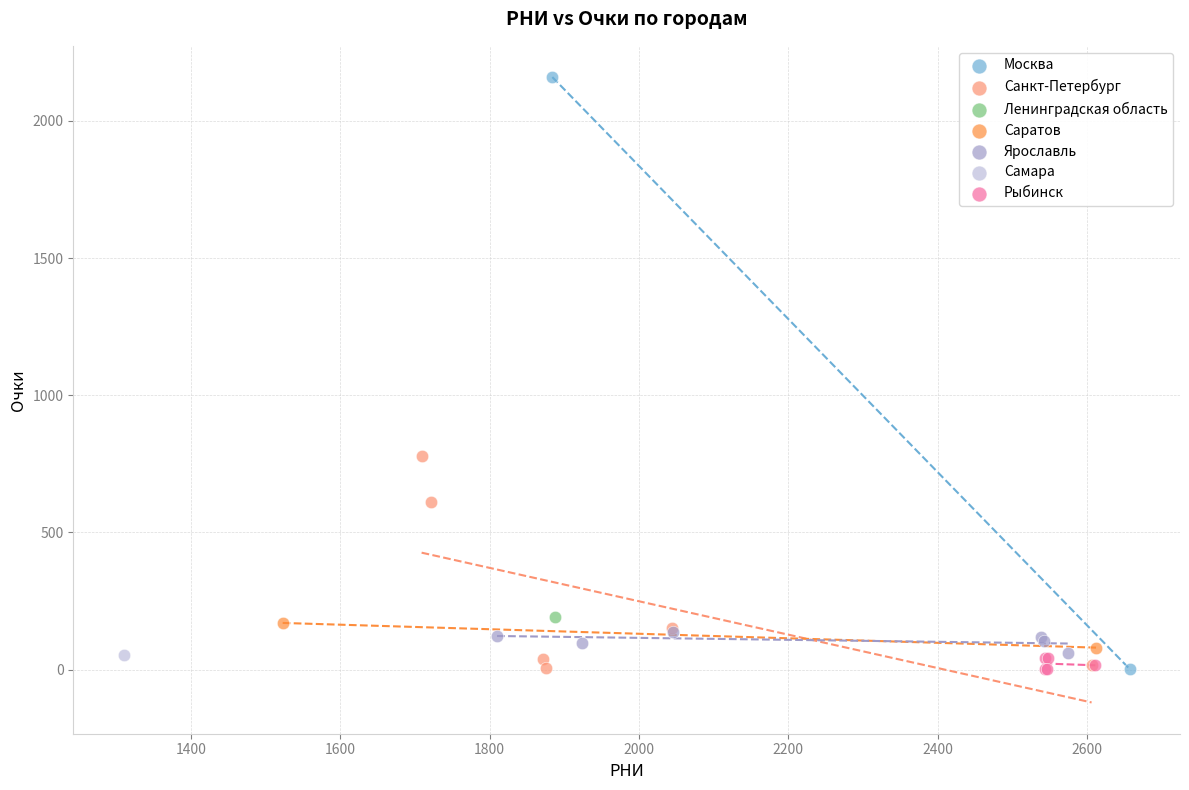

What are all the series names shown in the legend?

Москва, Санкт-Петербург, Ленинградская область, Саратов, Ярославль, Самара, Рыбинск